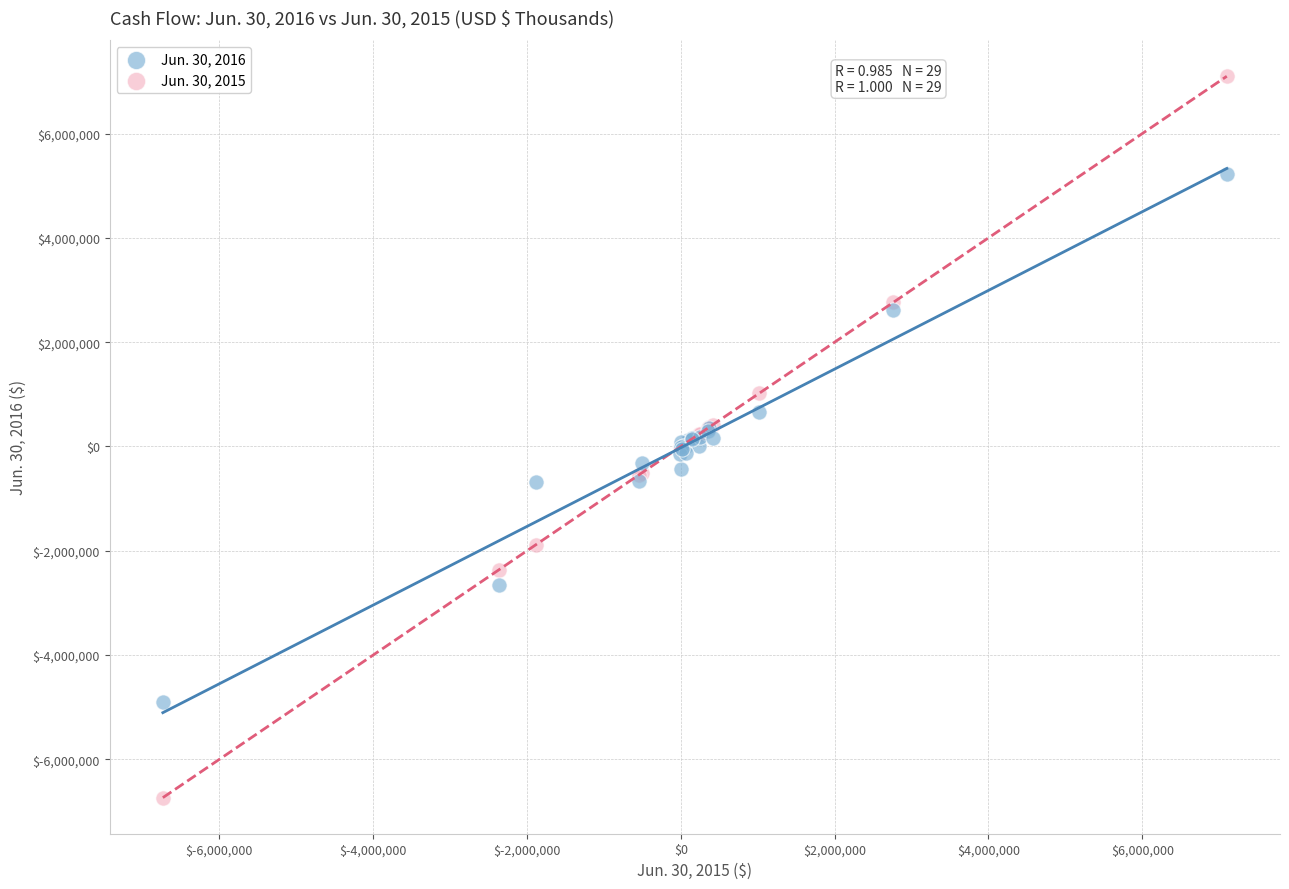

Which series has the widest spread of Y values?

Jun. 30, 2015